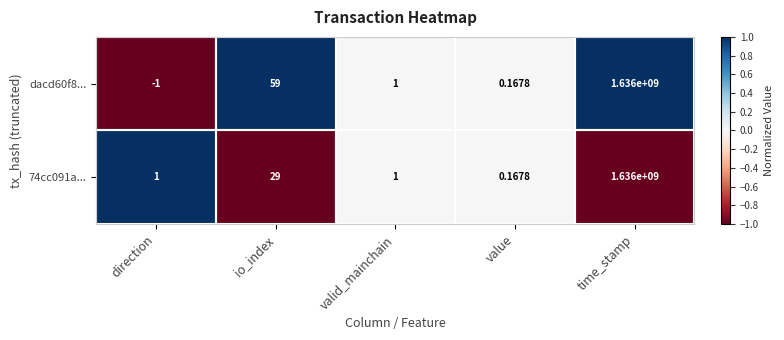

Count the number of categories in the chart.

5